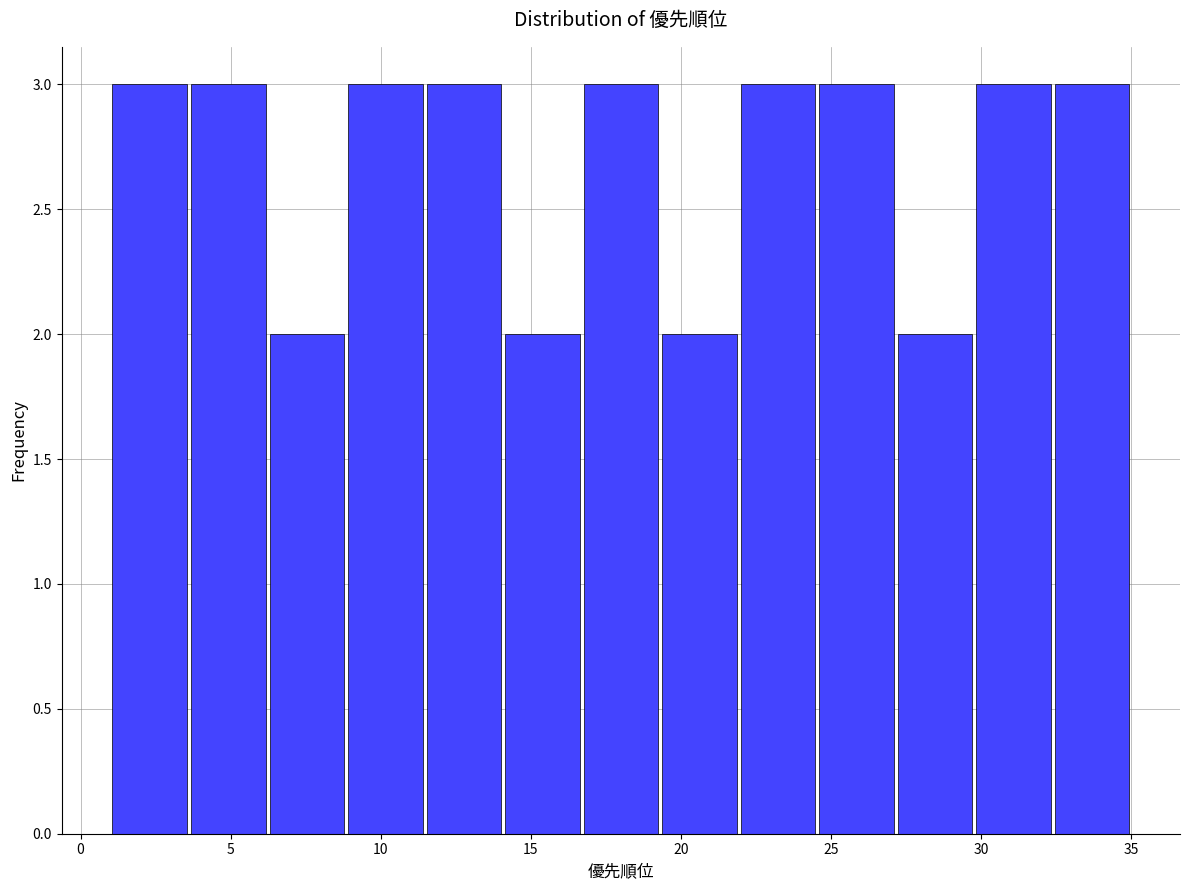

What is the height of the bar covering 11.5 to 14.0 on the x-axis? Neither the bar edges nor the heights are printed on the chart, so give them approximately, as read against the axes.

3